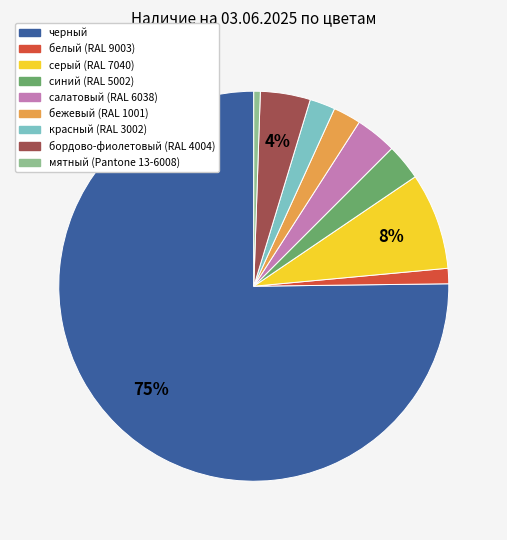

Between серый (RAL 7040) and черный, which is larger?

черный